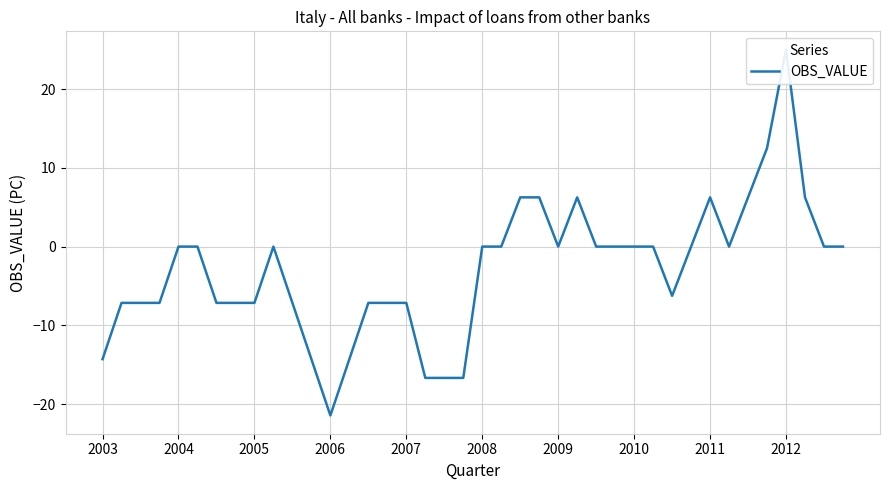

How many values are above zero?

8